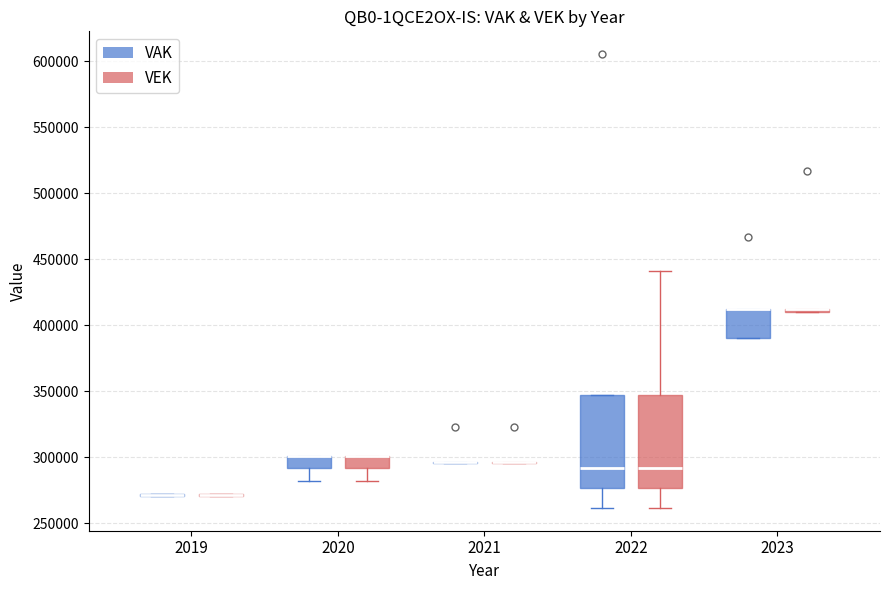

Where does the lower whisker of the box for 2022 (VEK) end on the y-axis? The values are not printed on the chart, so give them approximately, as read against the axis.

260000